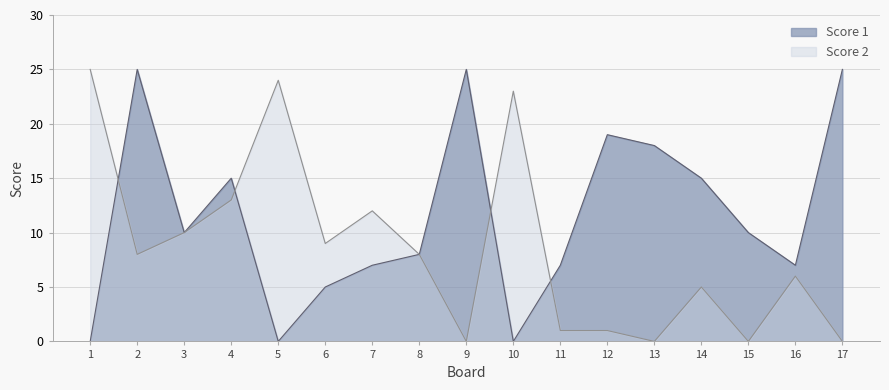

At which label is Score 2 closest to 12?

7